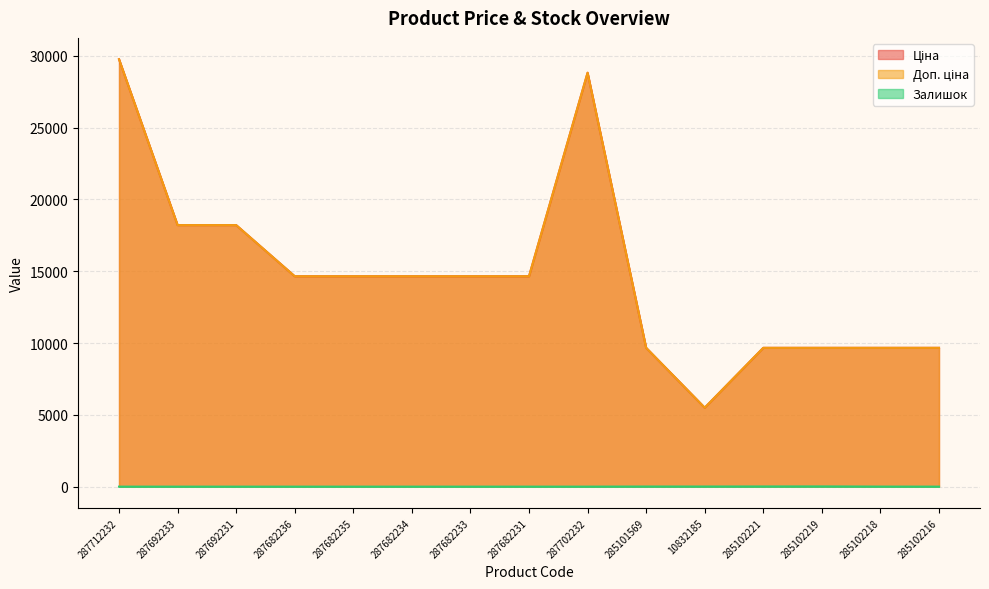

At which category does the chart reach its peak across all series?

287712232